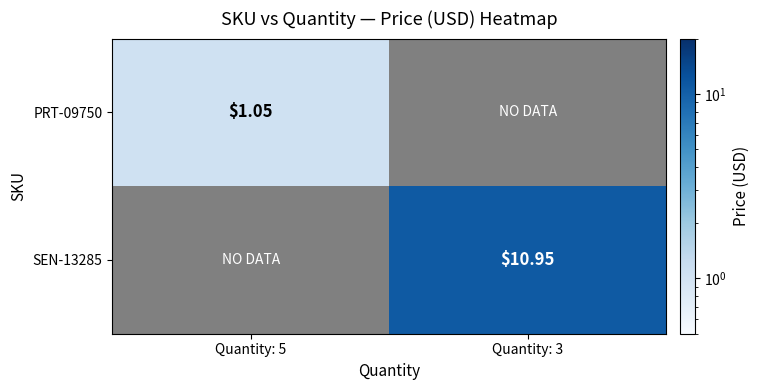

Is the value of PRT-09750 at Quantity: 5 greater than the value of SEN-13285 at Quantity: 3?

No